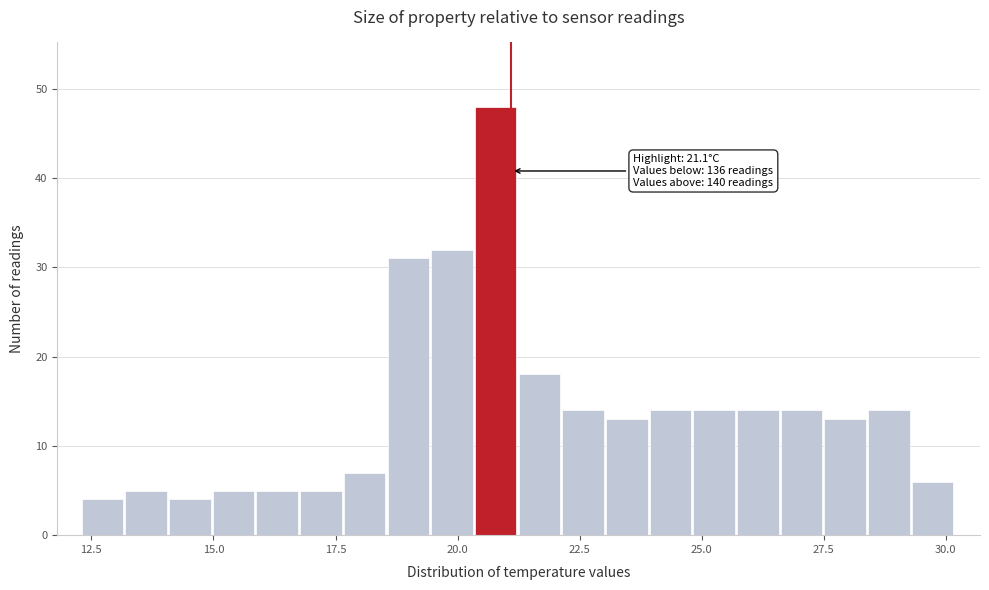

Read against the x-axis, roughly where is the centre of the tallest bar?

21.0